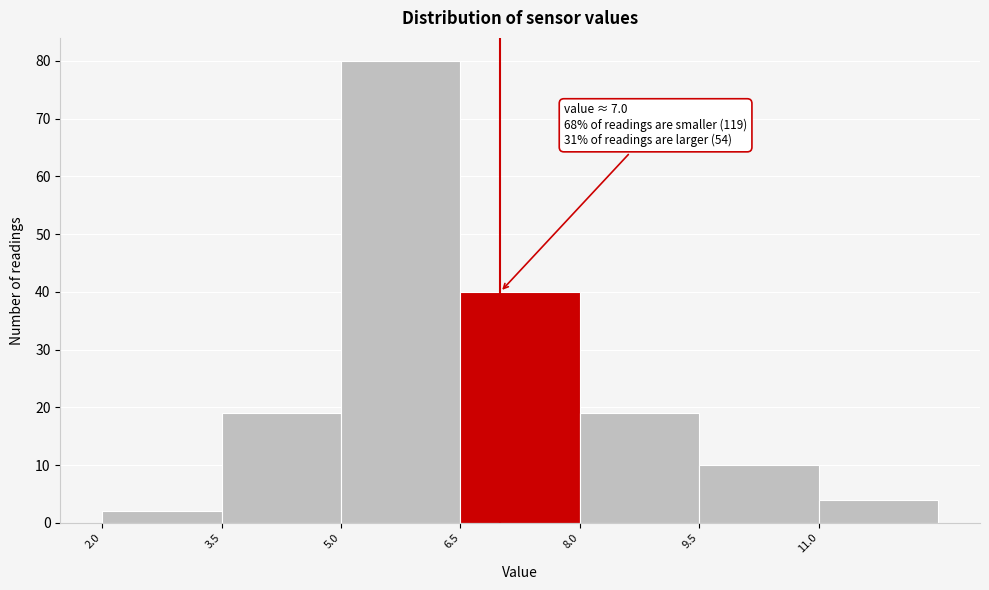

Over which range of the x-axis is the bar tallest?

5.0 to 6.5